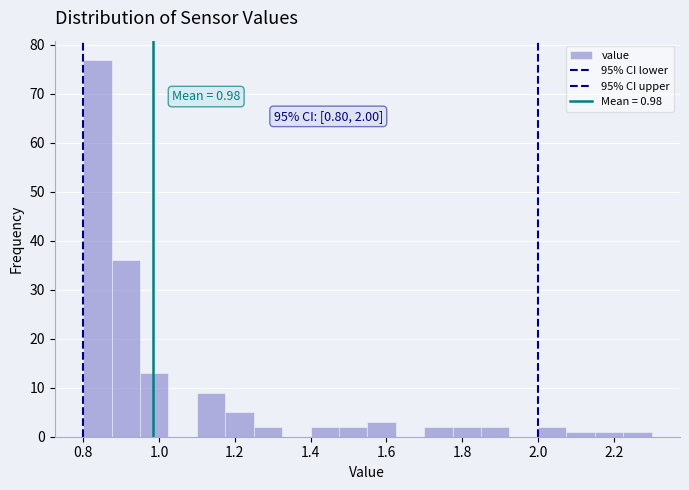

Around what value on the x-axis is the tallest bar? Give the approximate position of its centre, as read against the axis.

0.84